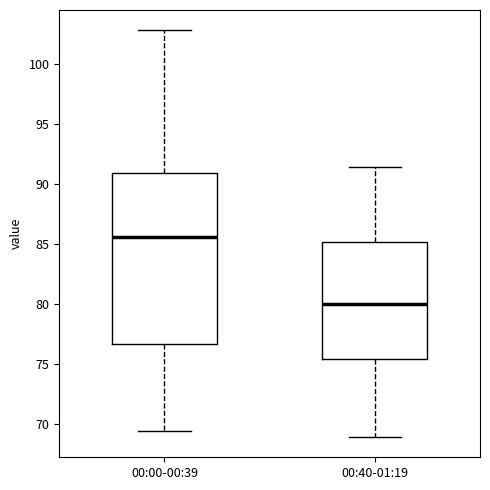

Which box has the highest median line?

00:00-00:39